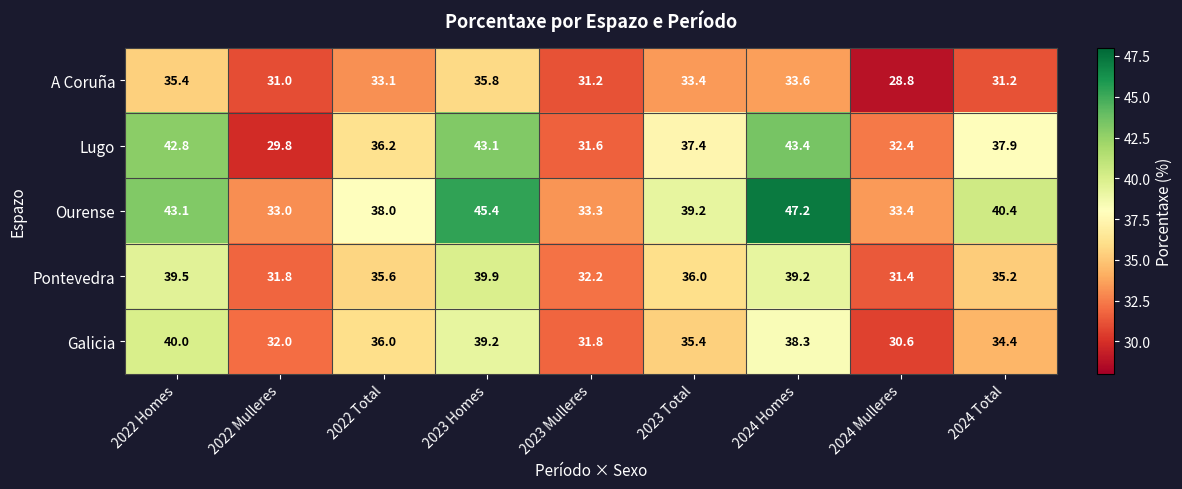

What is the spread (max minus min) of values at 2022 Mulleres?

3.2